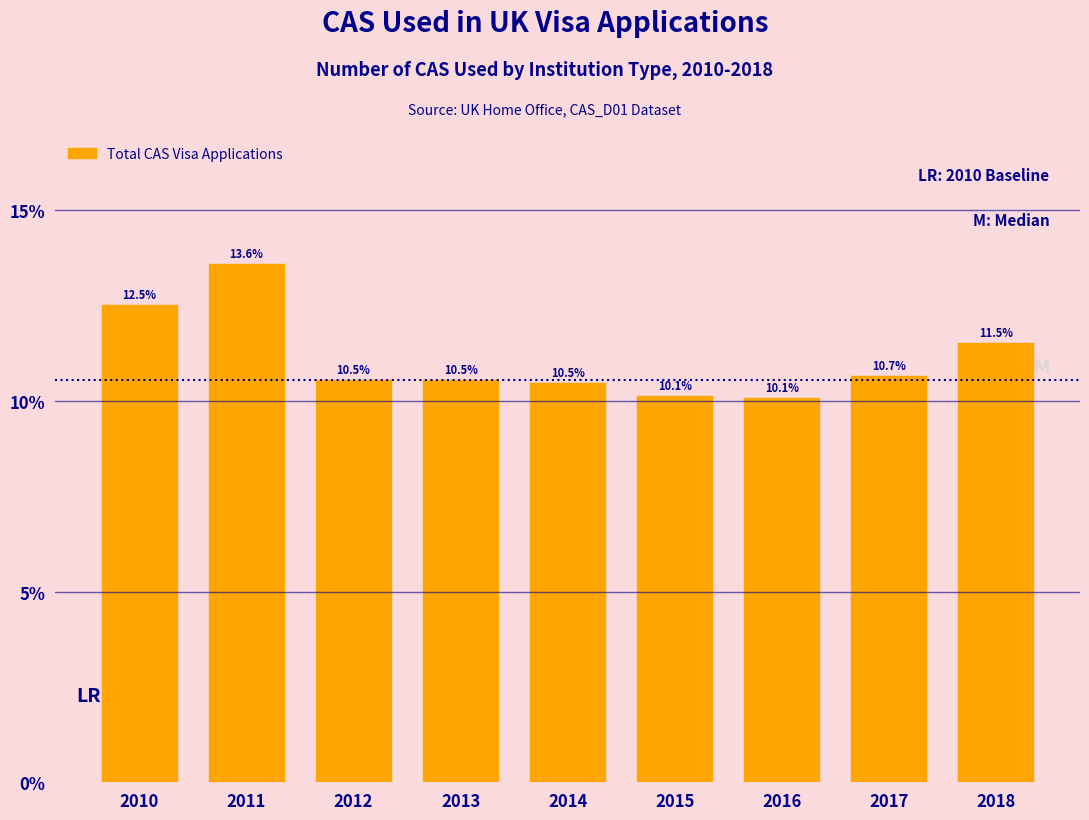

Reading left to right, extract all data points from this chart.

12.5	13.6	10.5	10.5	10.5	10.1	10.1	10.7	11.5